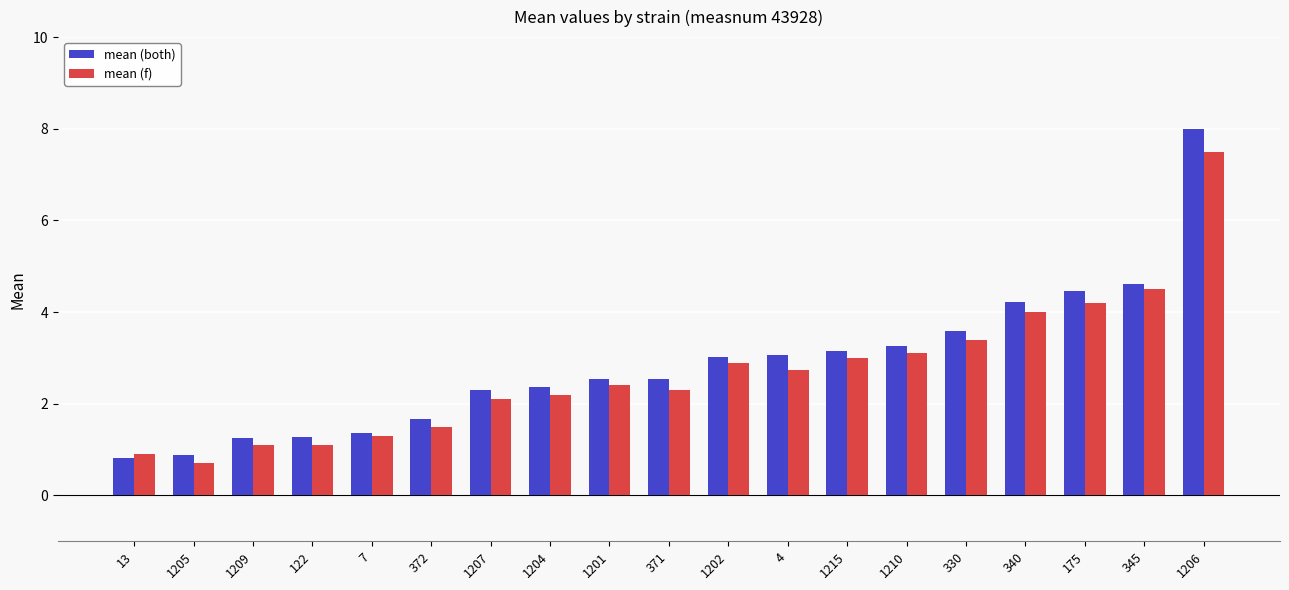

Rank the series by their average value, from lowest to highest.

mean (f), mean (both)